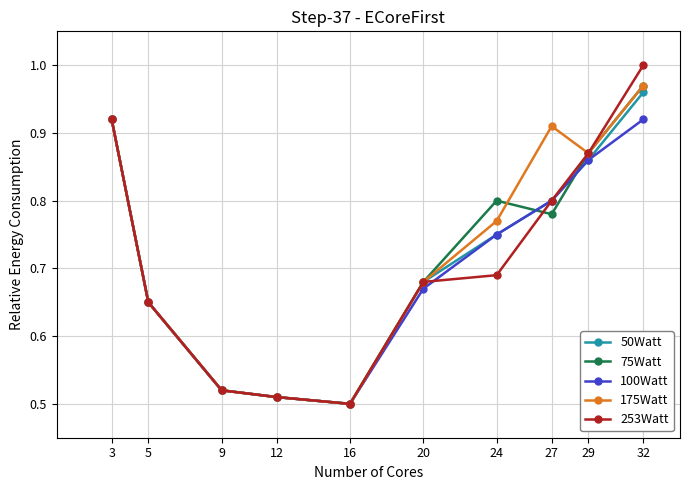

What is the sum of all 50Watt values?

7.2